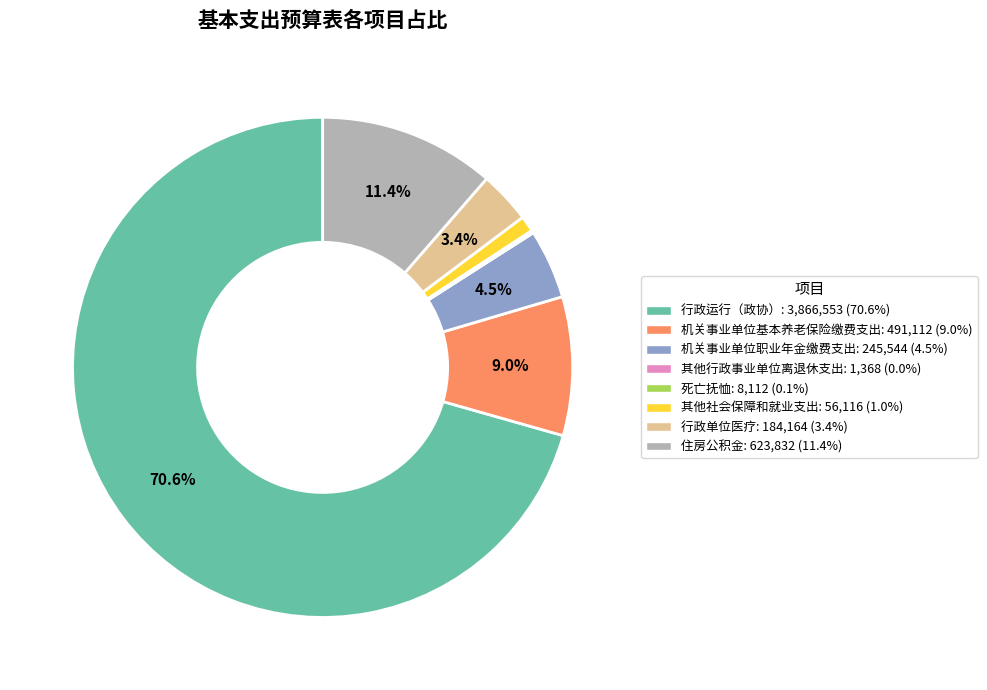

Which has a higher value, 其他社会保障和就业支出 or 机关事业单位职业年金缴费支出?

机关事业单位职业年金缴费支出